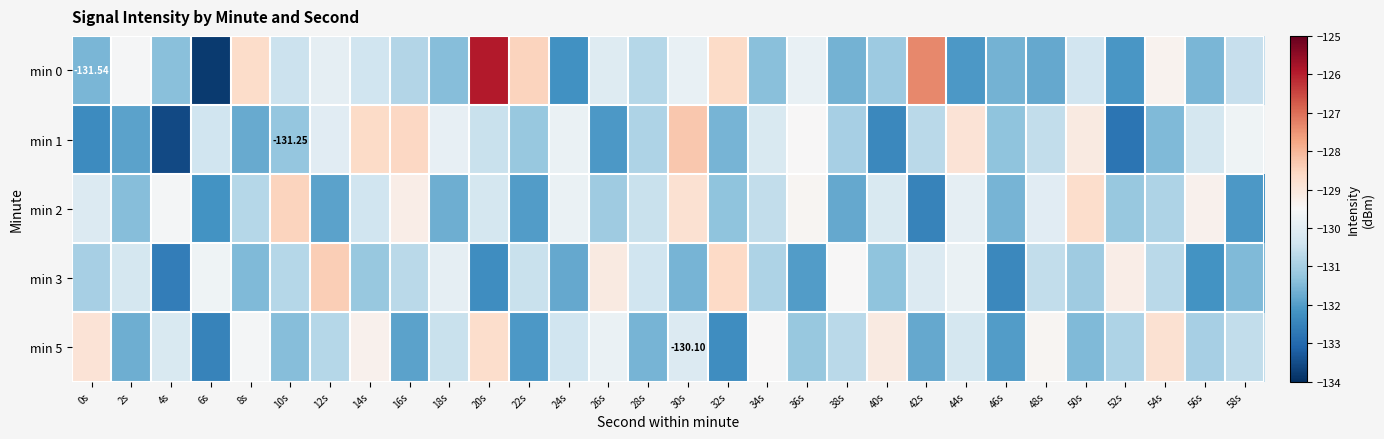

At which category is the sum across all series the highest?

20s